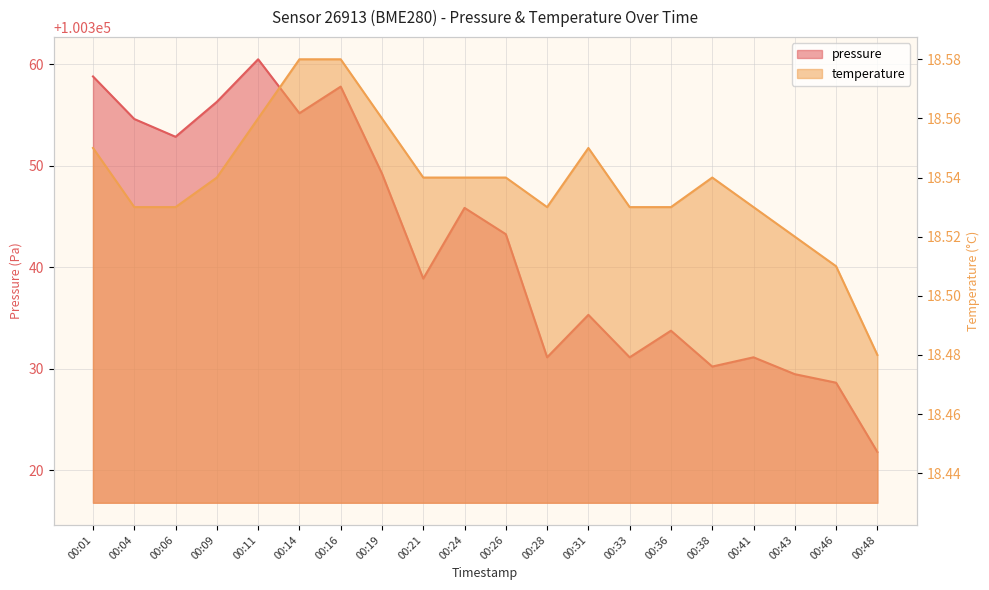

How many lines are shown in the chart?

2